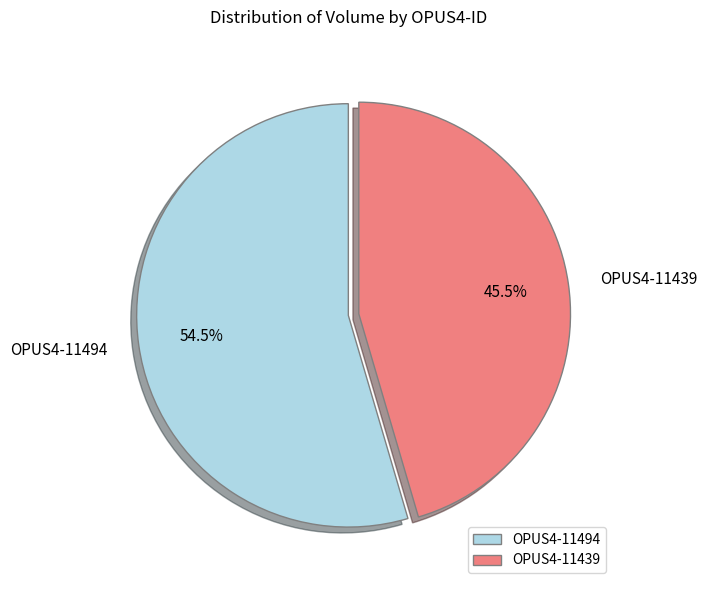

Approximately how many times larger is the value at OPUS4-11439 compared to OPUS4-11494?

0.8